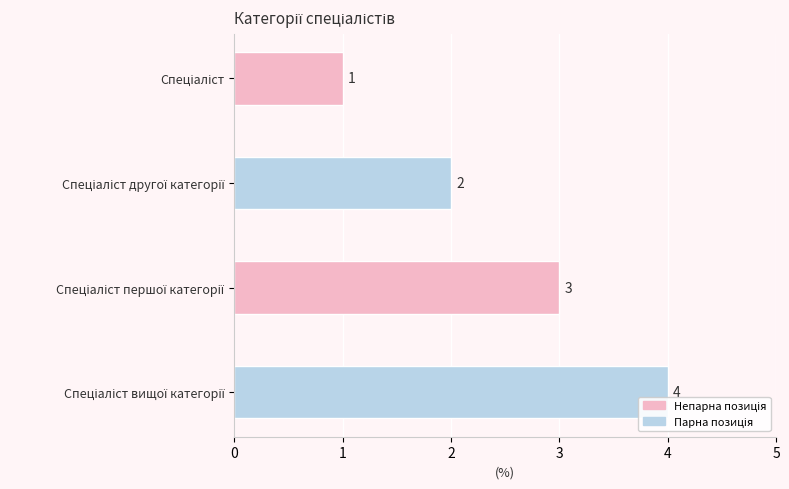

What is the value of the 1st bar from the top?

1